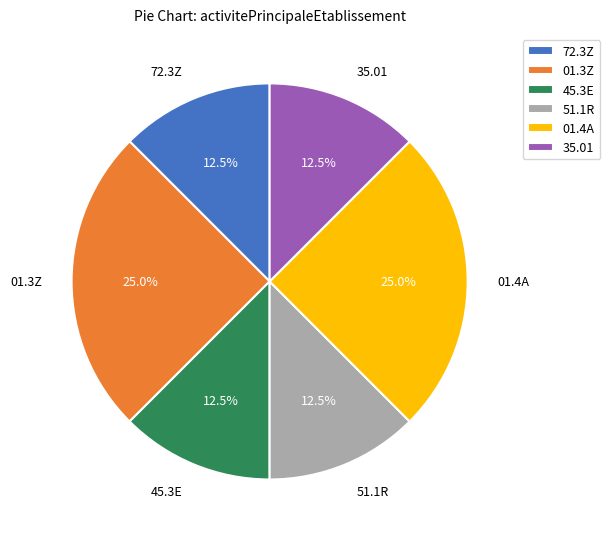

What percentage do 01.4A and 72.3Z together represent?

37.5%